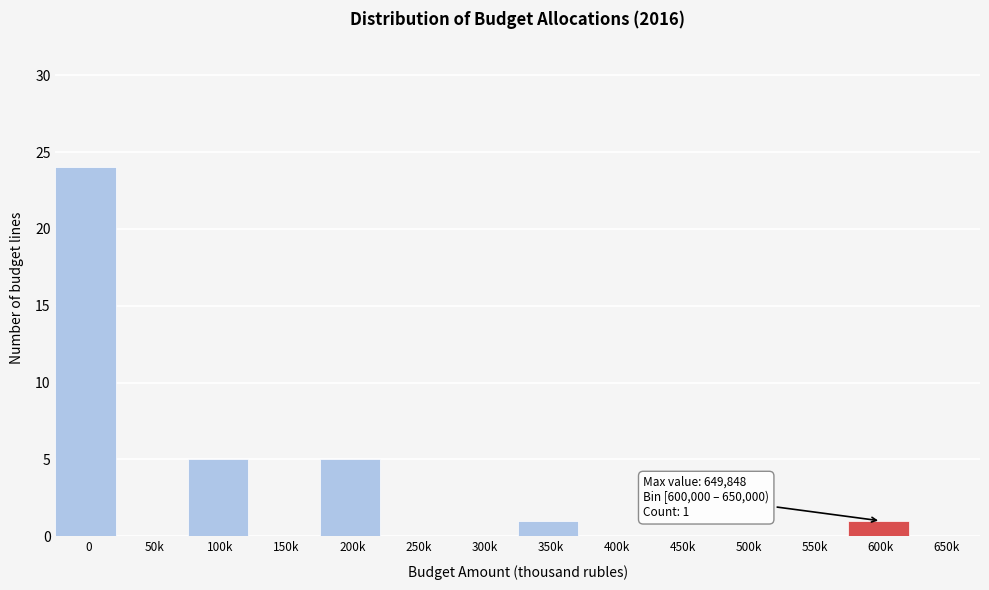

Reading left to right, extract all data points from this chart.

0=24	50k=0	100k=5	150k=0	200k=5	250k=0	300k=0	350k=1	400k=0	450k=0	500k=0	550k=0	600k=1	650k=0